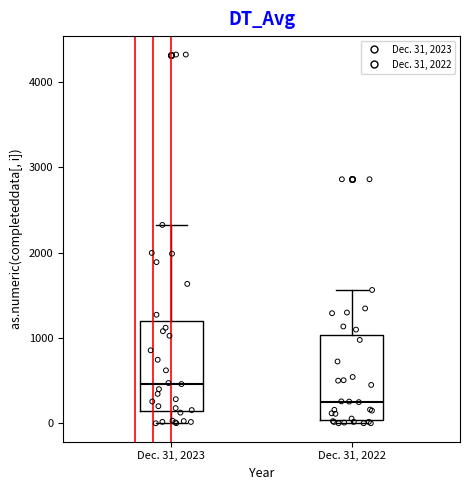

Reading left to right, transcribe this box plot: for each box, give where its median line is, the range the box spans, and where its two whiskers end, as read against the y-axis. The values are not printed on the chart, so give them approximately, as read against the axis.

Dec. 31, 2023: median 500, box 100 to 1200, whiskers 0 to 2300
Dec. 31, 2022: median 300, box 0 to 1000, whiskers 0 (just below the box's lower edge) to 1600